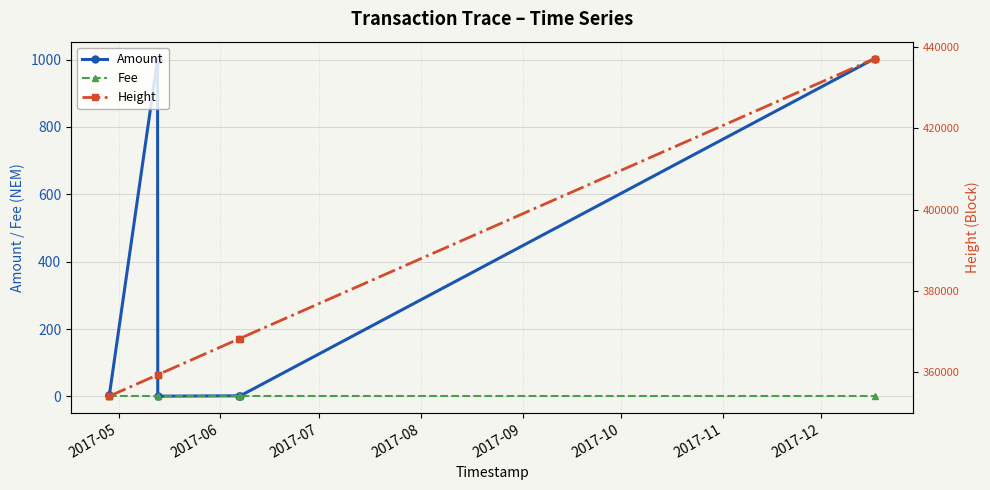

Between 2017-07 and 2017-08, which series saw the biggest shift?

Amount